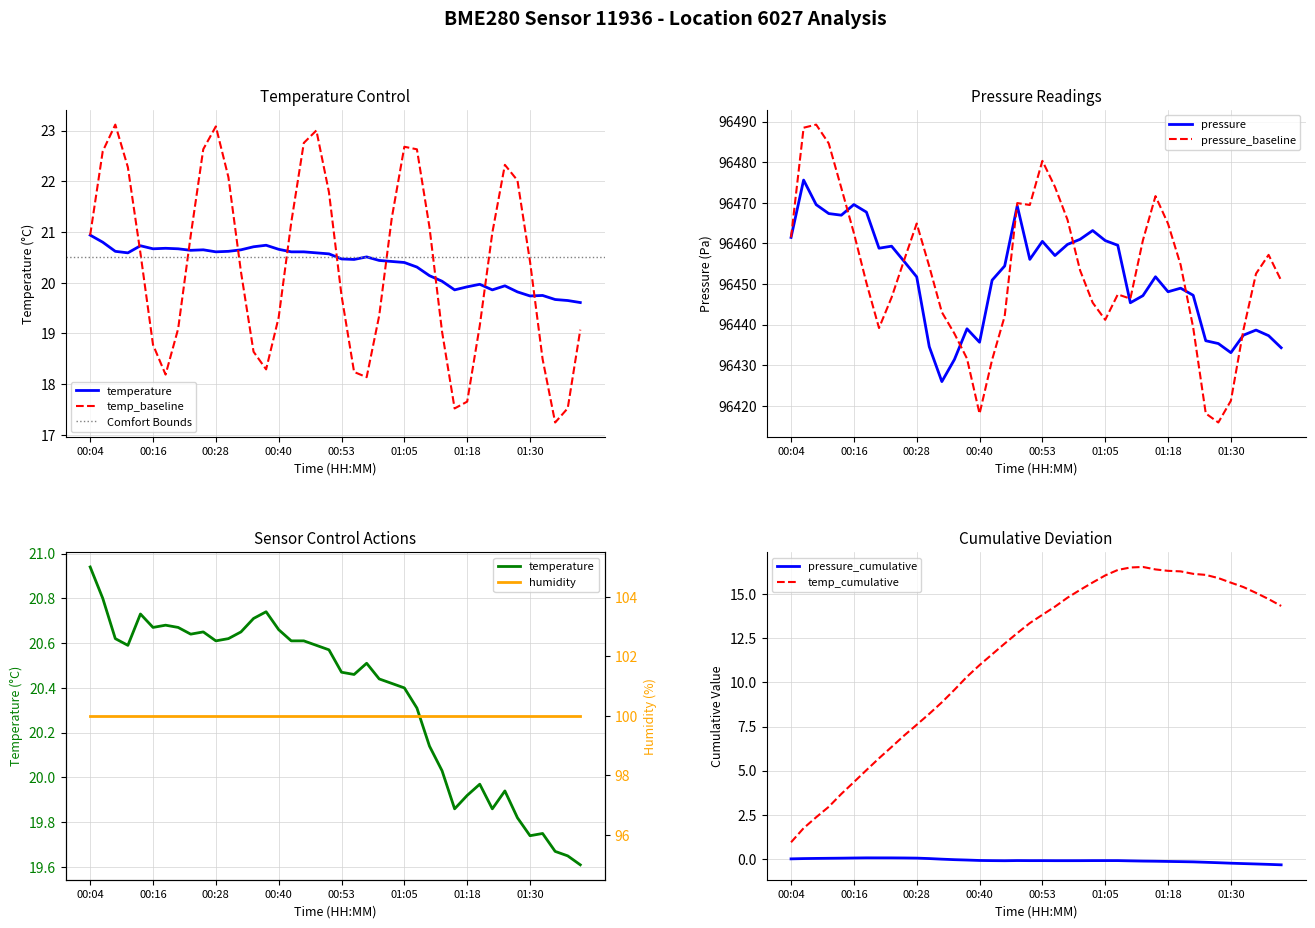

What position from the right is 27?

13